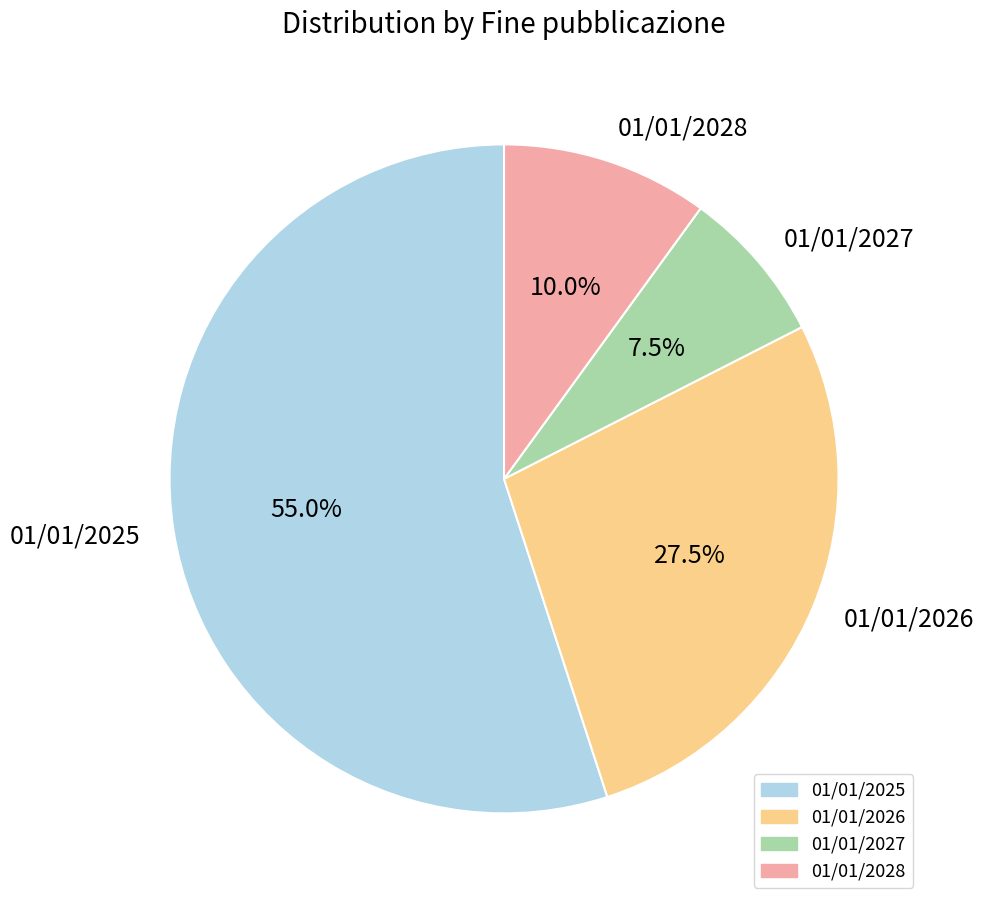

Is 01/01/2025 the majority of the pie?

Yes